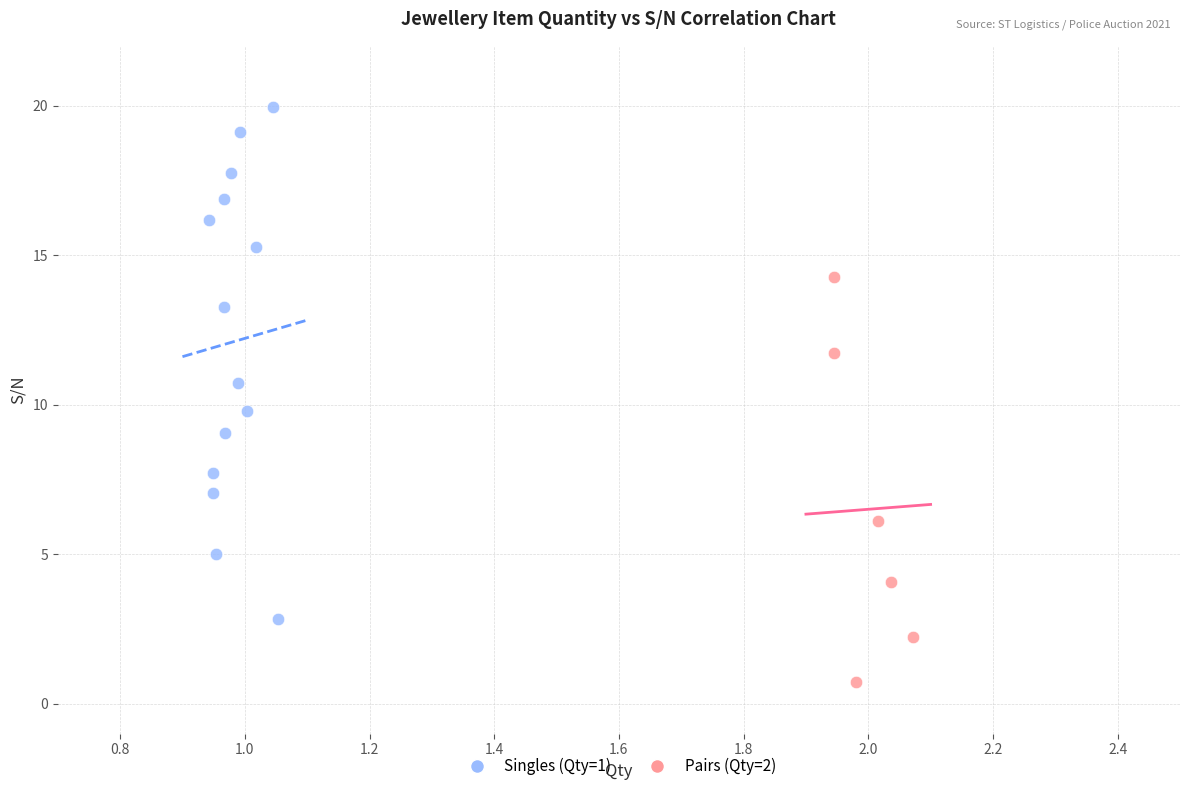

Which series reaches the minimum Y coordinate?

Pairs (Qty=2)